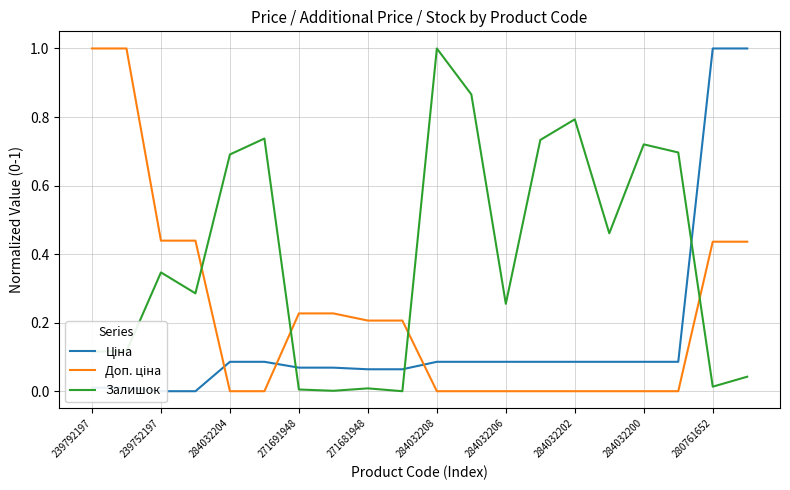

The Залишок series shows 1.1 at 284032204. True or false?

False